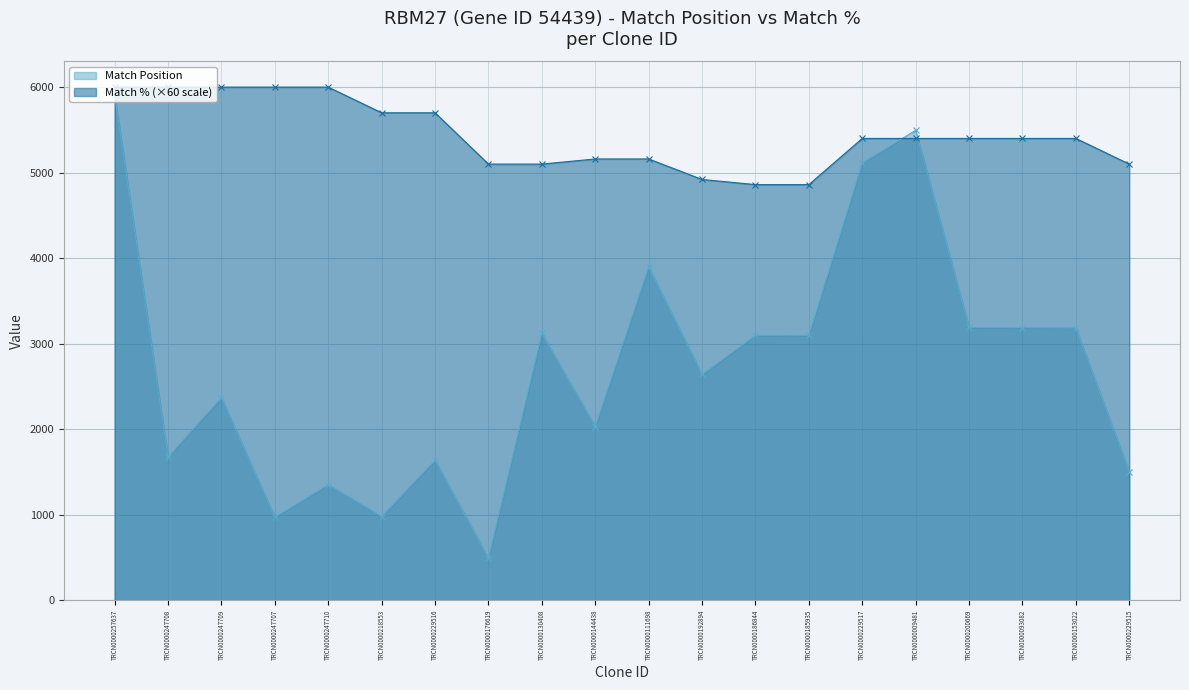

Is it true that Match % equals 7363 at TRCN0000130408?

False